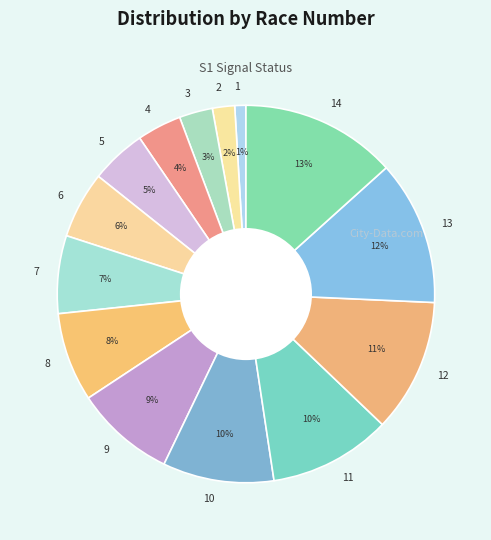

To the nearest percent, what portion does 10 represent?

10%